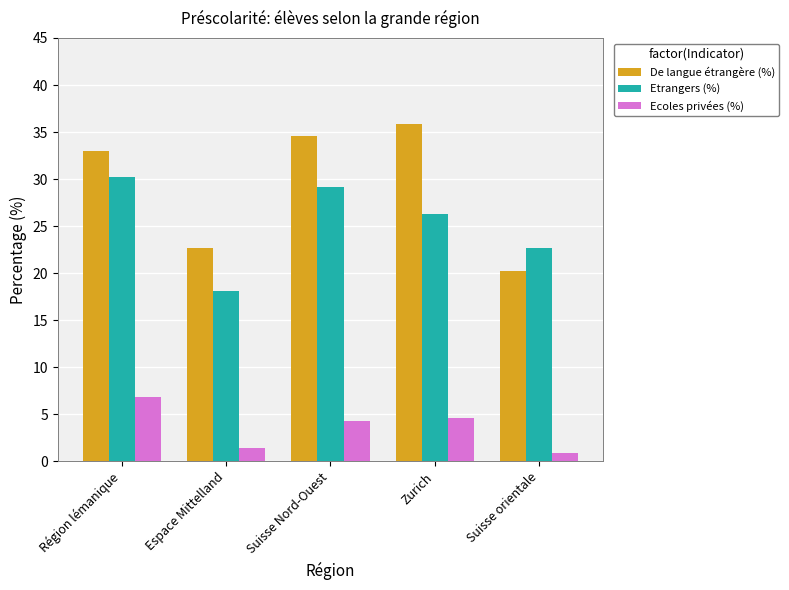

What is the total value across all series at Espace Mittelland?

42.2